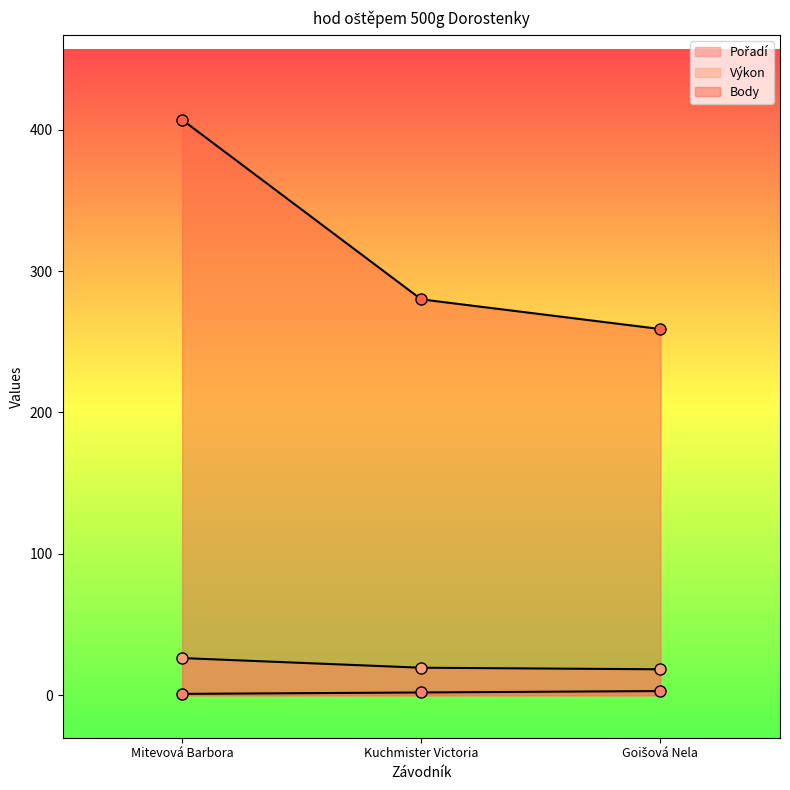

What position from the right is Mitevová Barbora?

3